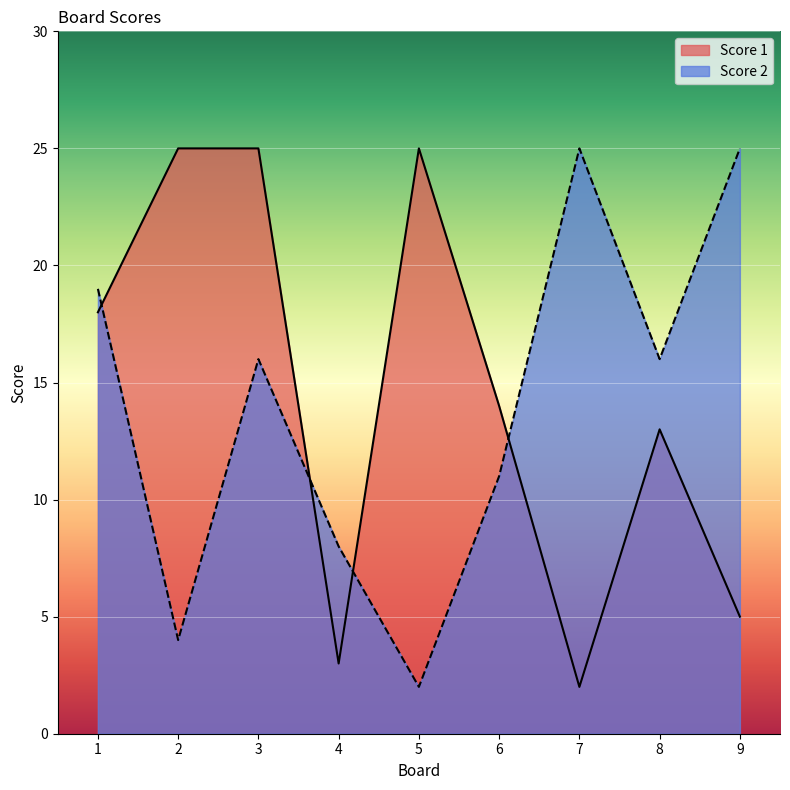

Which series has the widest spread of values?

Score 1